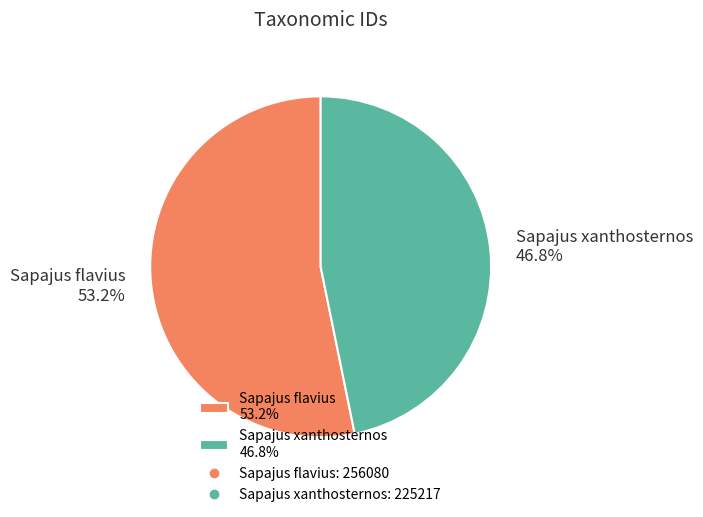

Which has a higher value, Sapajus flavius 53.2% or Sapajus xanthosternos 46.8%?

Sapajus flavius 53.2%